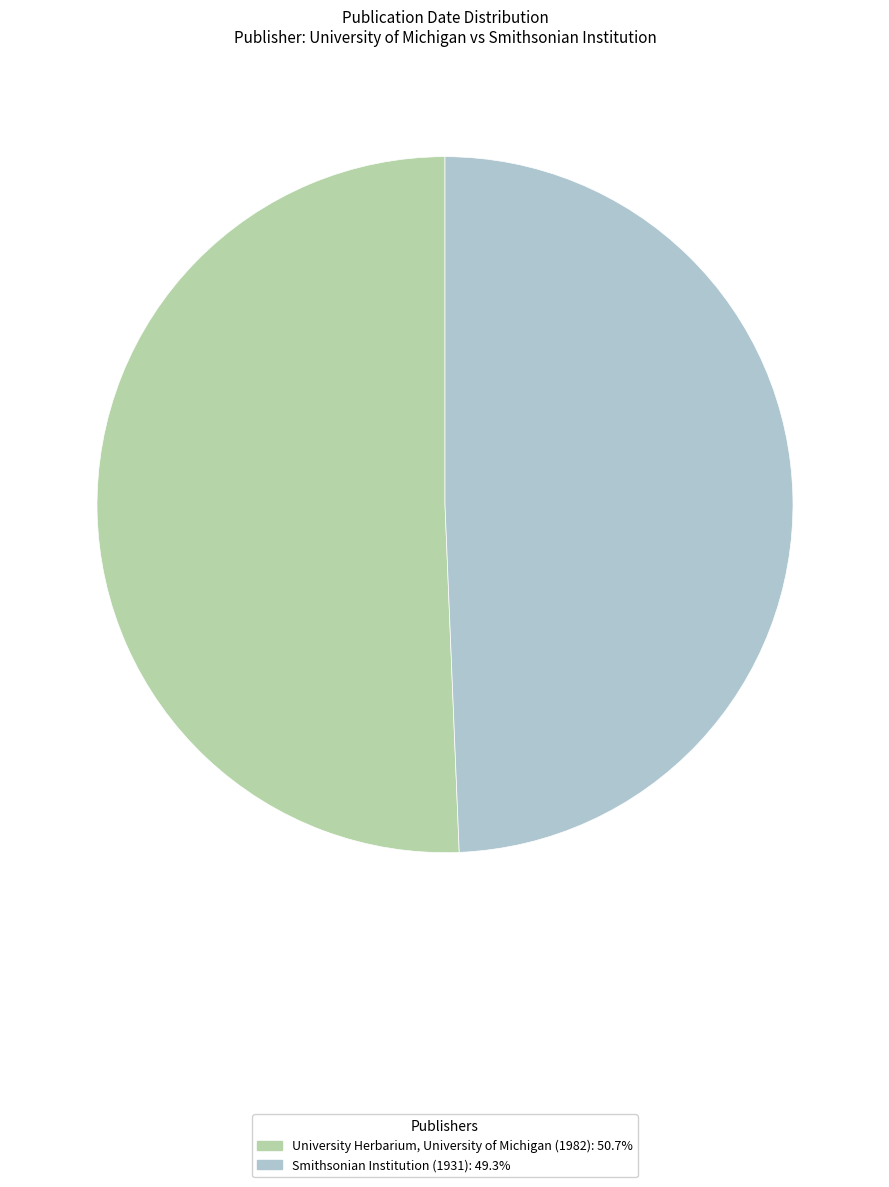

Rank the categories by value from highest to lowest.

University Herbarium, University of Michigan (1982), Smithsonian Institution (1931)